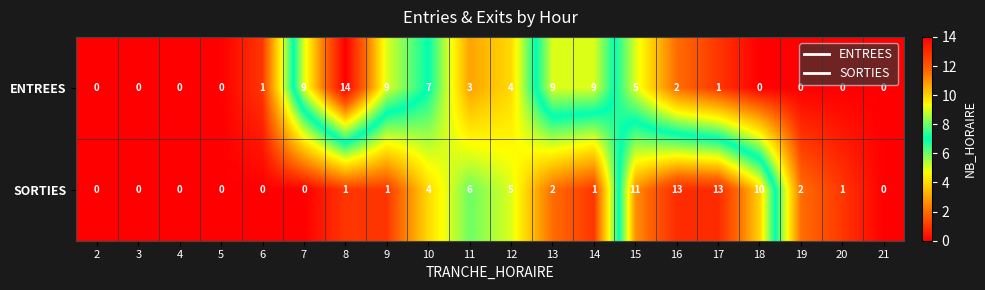

Which series changed the most between 2 and 15?

SORTIES